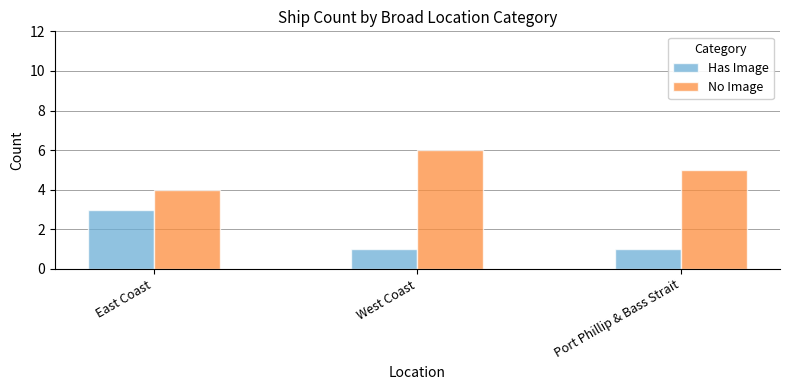

Rank the series at East Coast from highest to lowest value.

No Image, Has Image